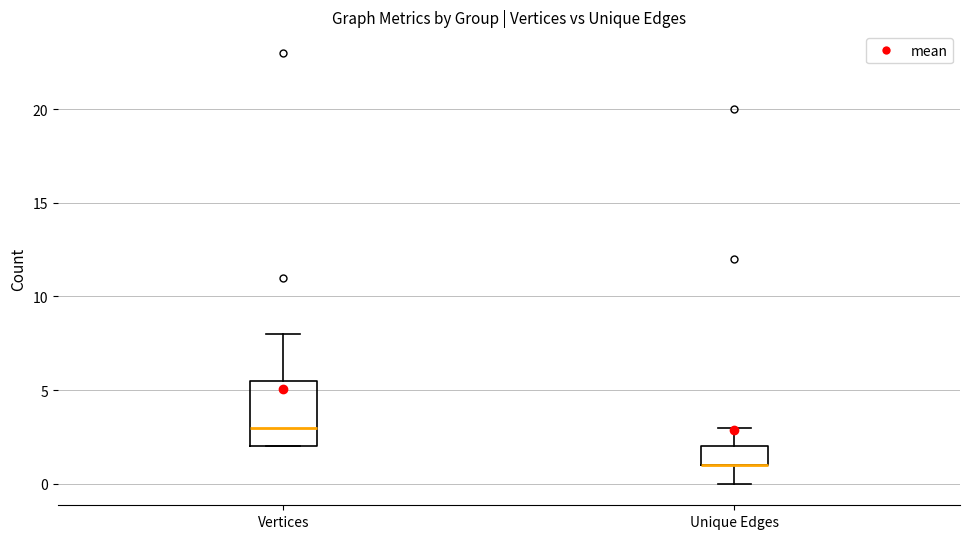

Reading left to right, read every box against the y-axis: the position of its median line, the range the box covers, and the ends of its whiskers. The values are not printed on the chart, so give them approximately, as read against the axis.

Vertices: median 3.0, box 2.0 to 5.5, whiskers 2.0 to 8.0
Unique Edges: median 1.0 (drawn on the box's lower edge), box 1.0 to 2.0, whiskers 0.0 to 3.0